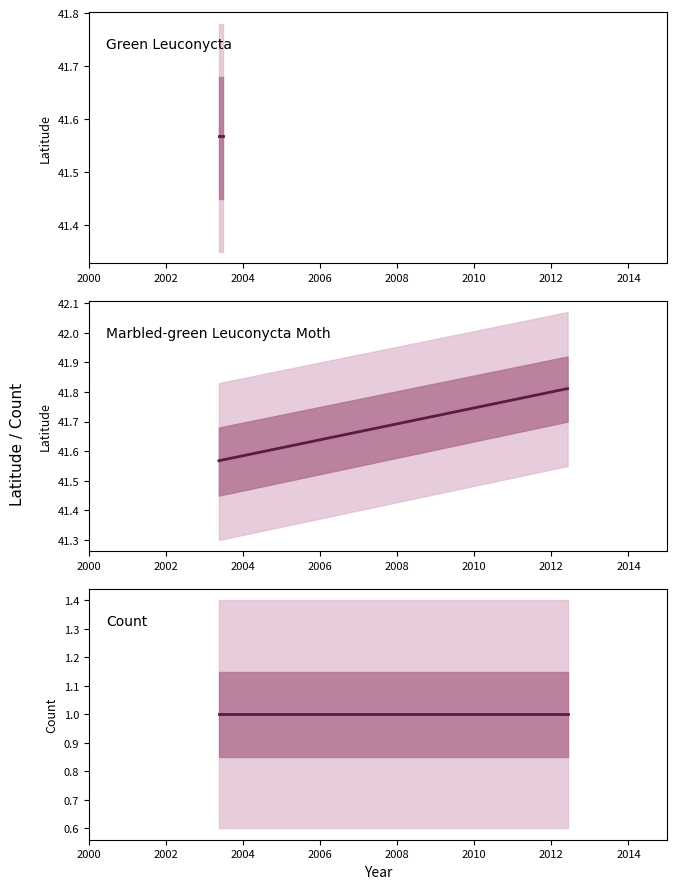

How many data points does each series have?

2